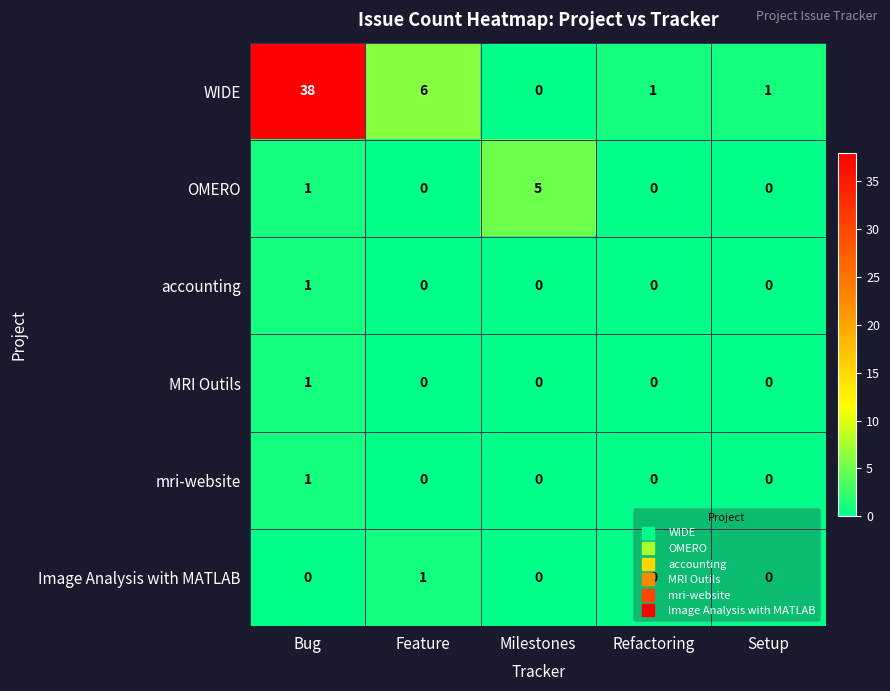

At how many categories does at least one series exceed 3?

3